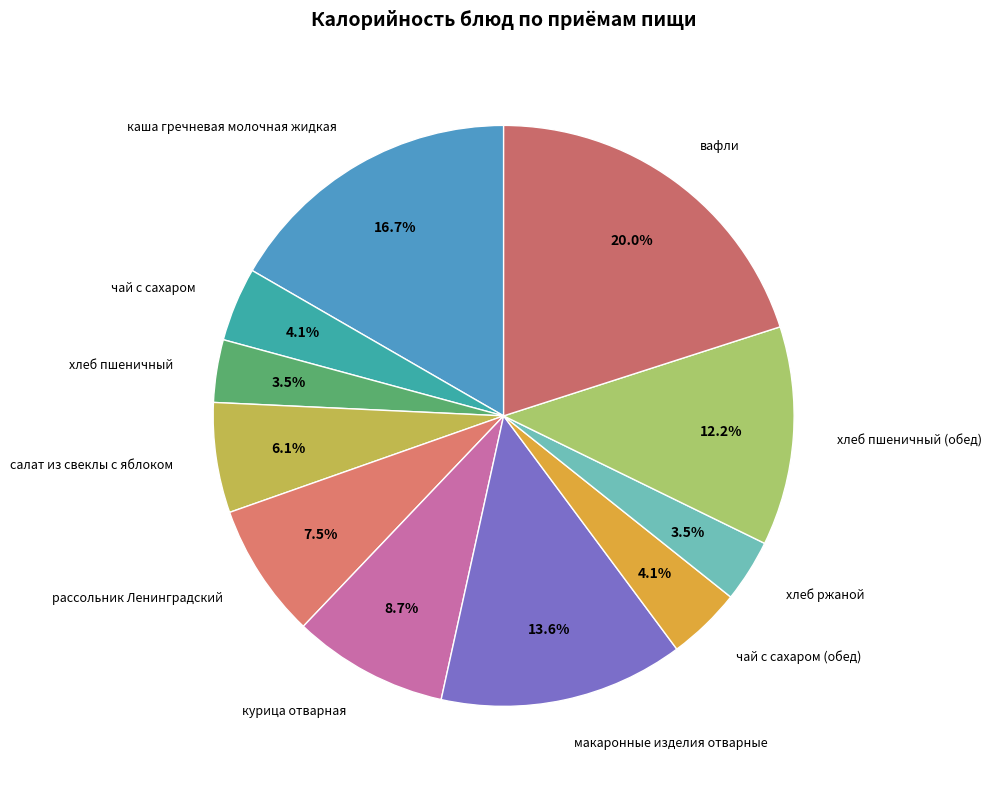

How much of the chart is everything except хлеб ржаной?

96.5%